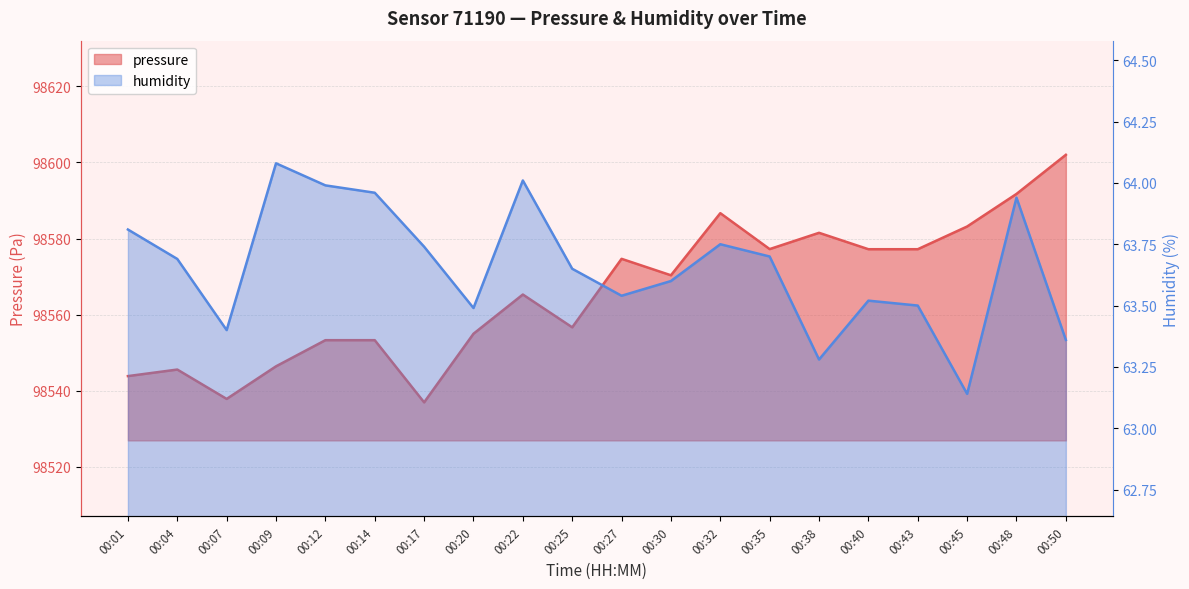

What is the value of the pressure point at the 2nd from the left?

98545.6